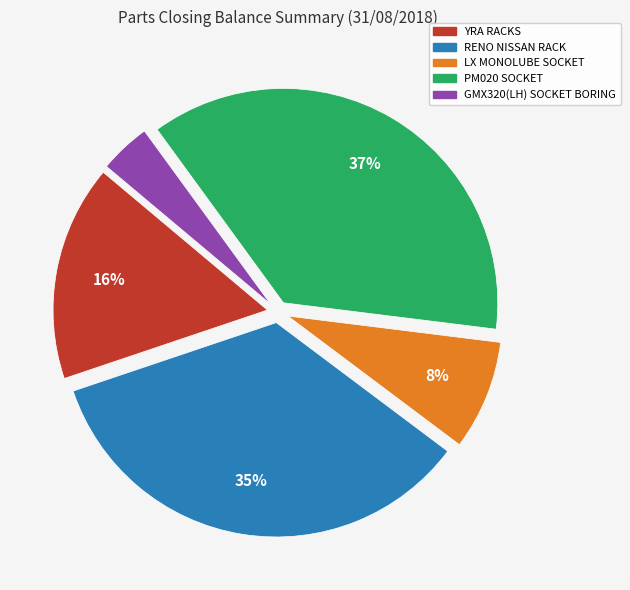

Does PM020 SOCKET represent more than half of the total?

No